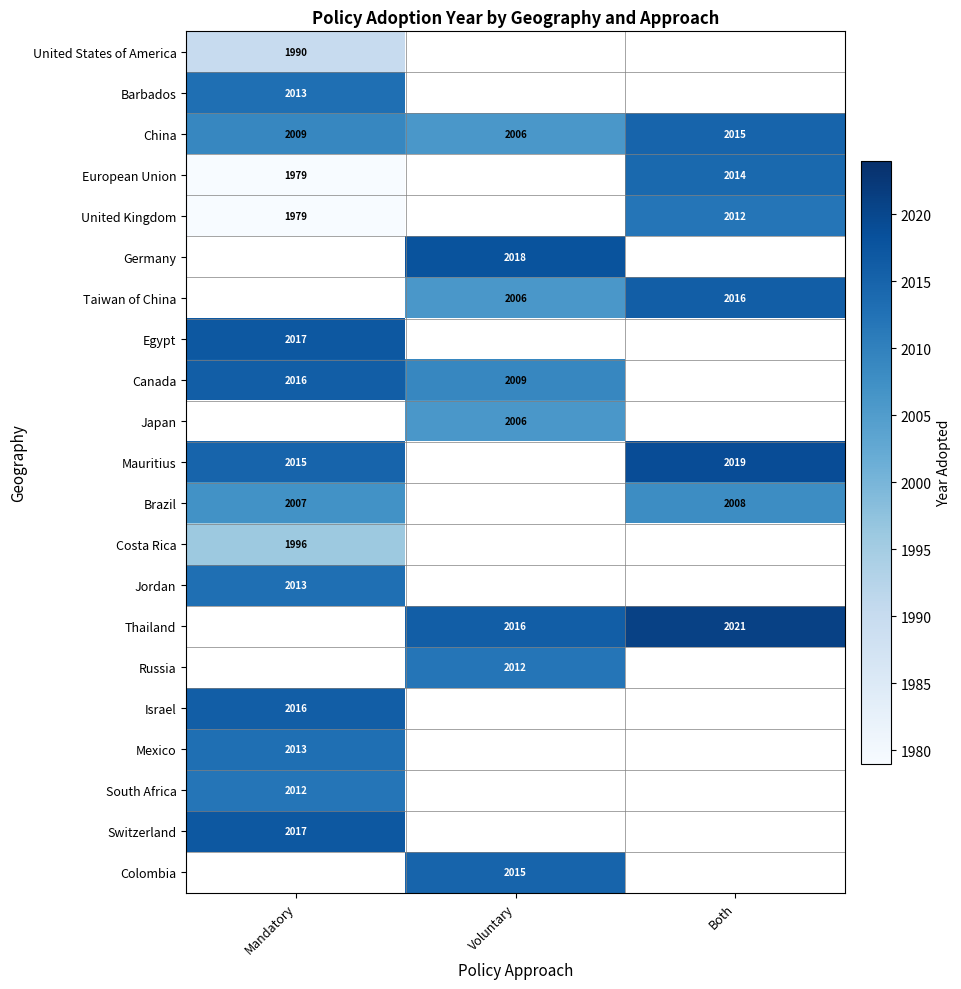

Is it true that Taiwan of China equals 2016 at Both?

True